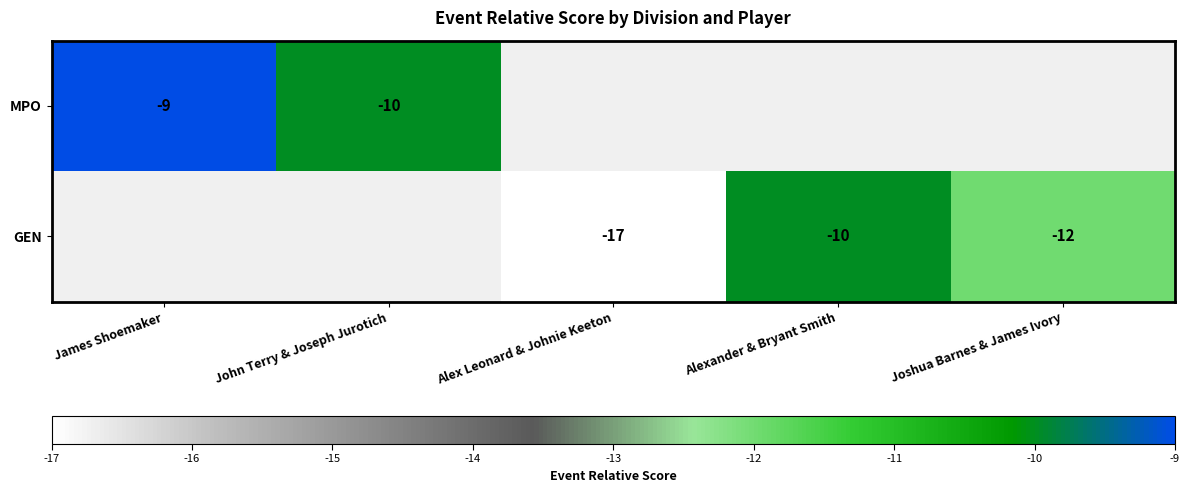

Between Alex Leonard & Johnie Keeton and Alexander & Bryant Smith, which is larger?

Alexander & Bryant Smith